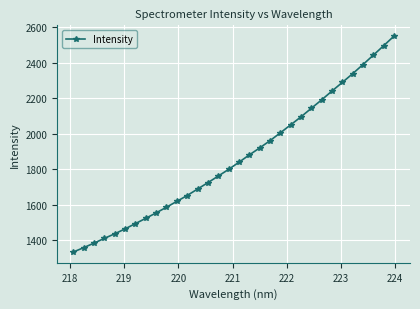

Reading left to right, list all the values displayed in this chart.

1332.7	1357.2	1382.9	1409.6	1435.3	1463.1	1492.9	1522.7	1553.3	1585.2	1618.3	1651.2	1687.5	1723.6	1760.7	1798.2	1838.5	1879.7	1919.0	1960.0	2004.2	2049.1	2094.4	2142.6	2190.2	2239.9	2288.5	2337.6	2389.2	2442.1	2495.3	2549.4